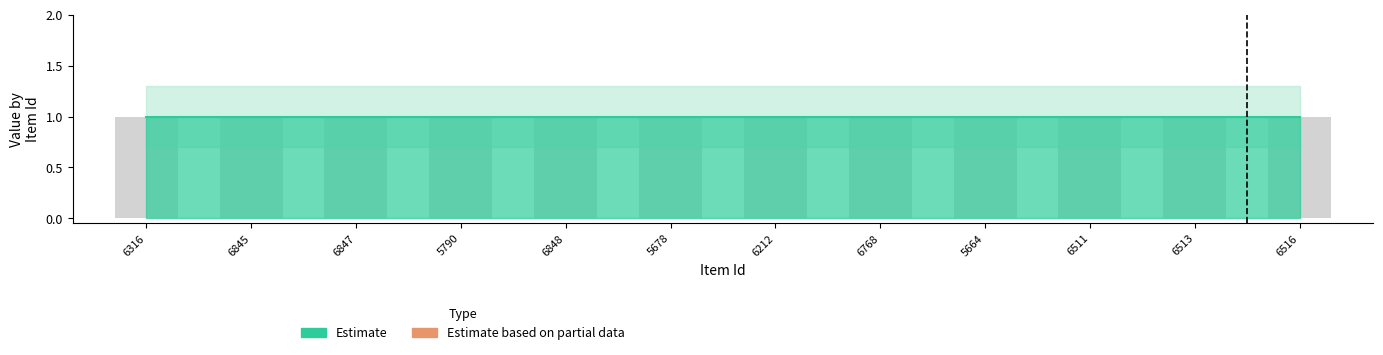

How many bars are there in total?

48